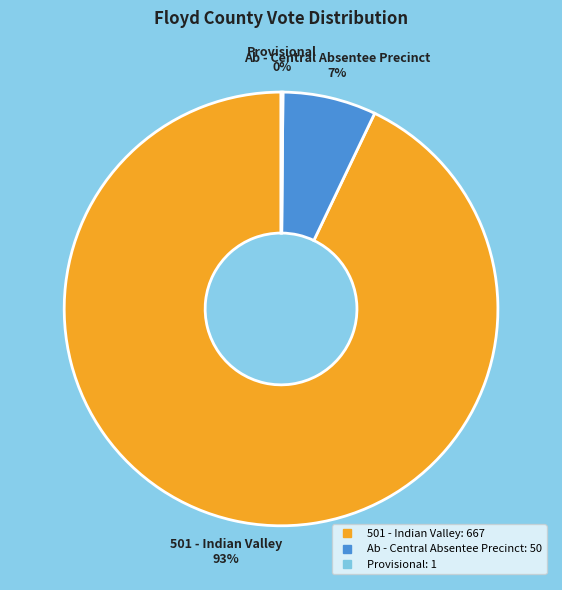

What percentage is the Ab - Central Absentee Precinct slice, to the nearest percent?

7%